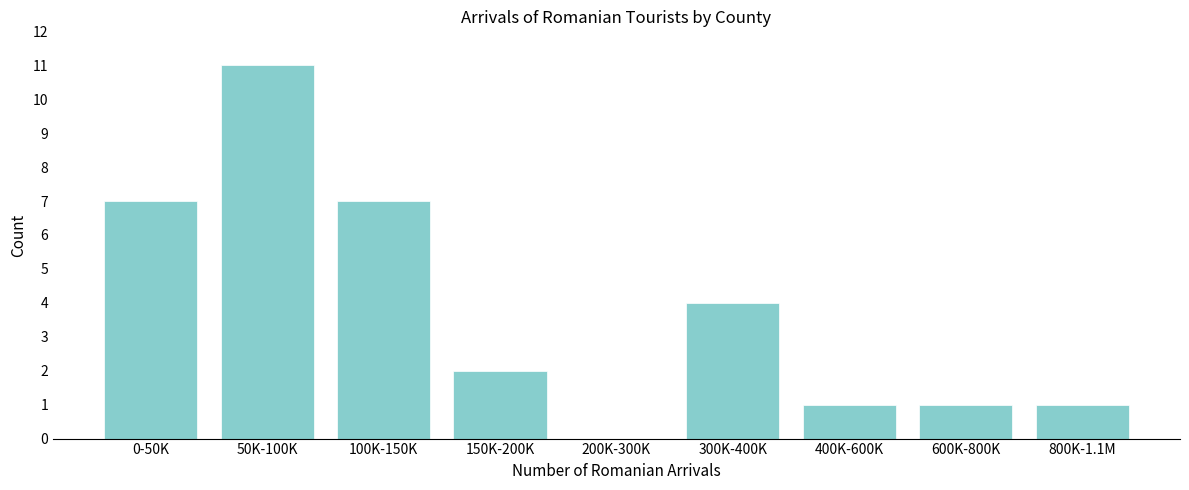

Reading left to right, list all the values displayed in this chart.

0-50K=7	50K-100K=11	100K-150K=7	150K-200K=2	200K-300K=0	300K-400K=4	400K-600K=1	600K-800K=1	800K-1.1M=1